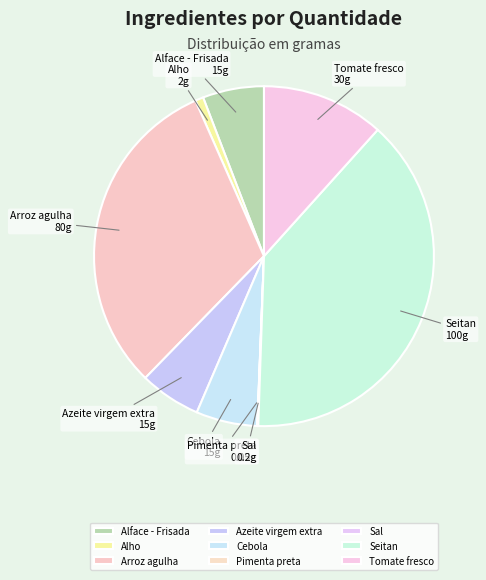

Is there a majority slice in this chart?

No